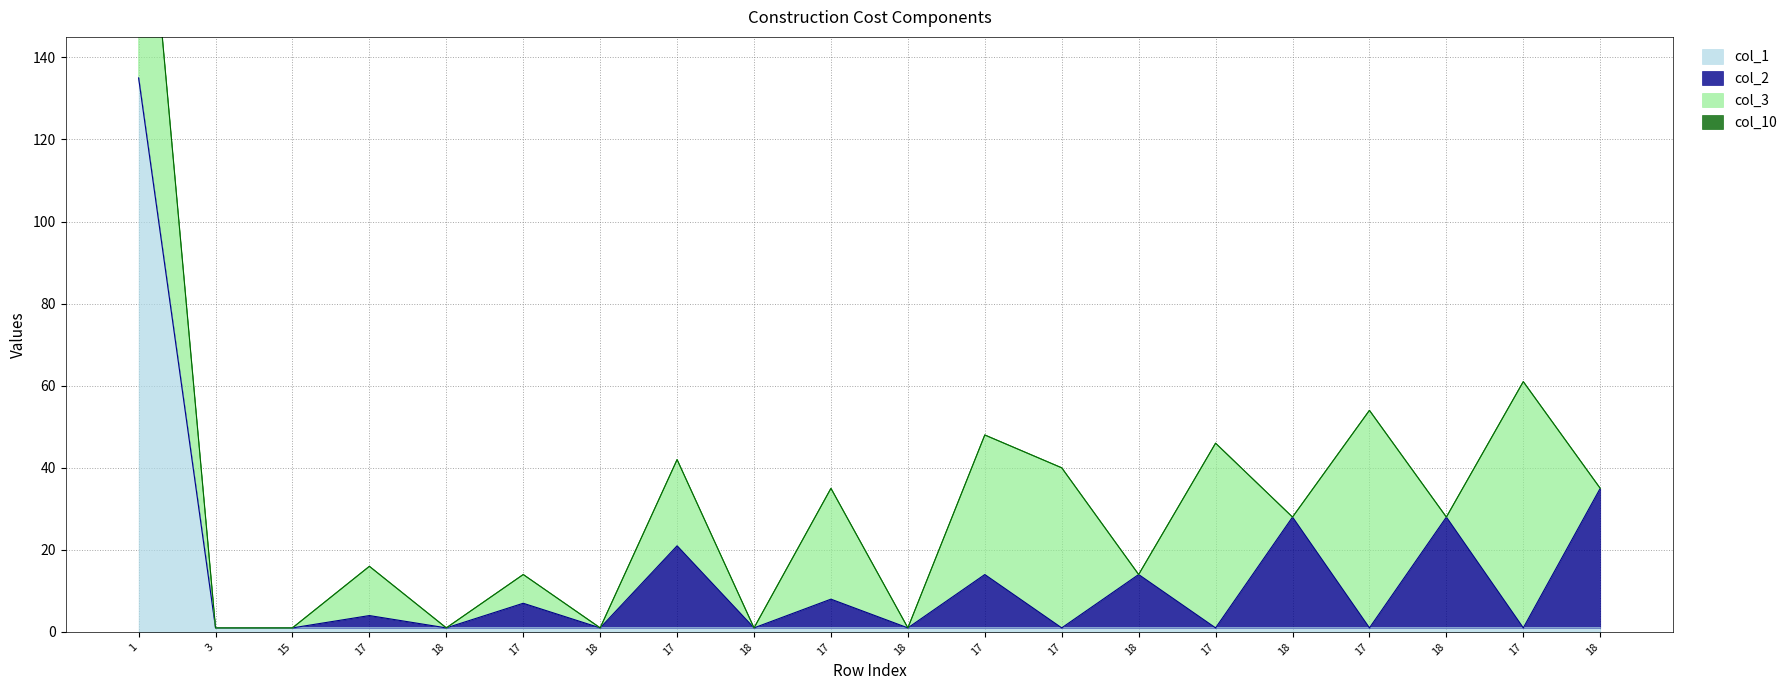

How many values in col_2 are above zero?

9